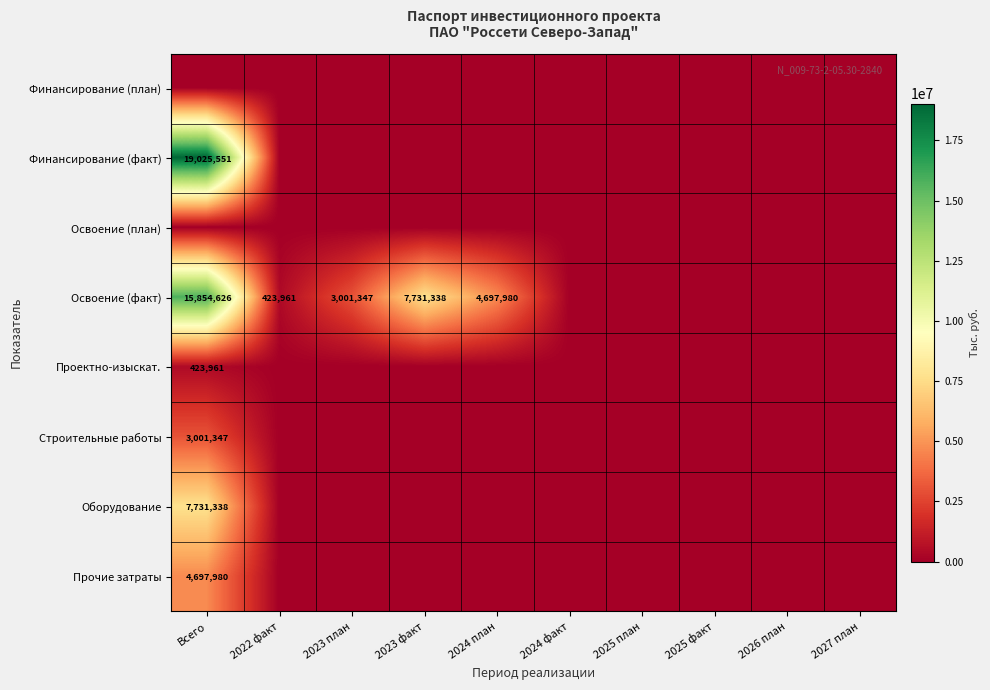

True or false: Оборудование has a value of 12261906 at Всего.

False